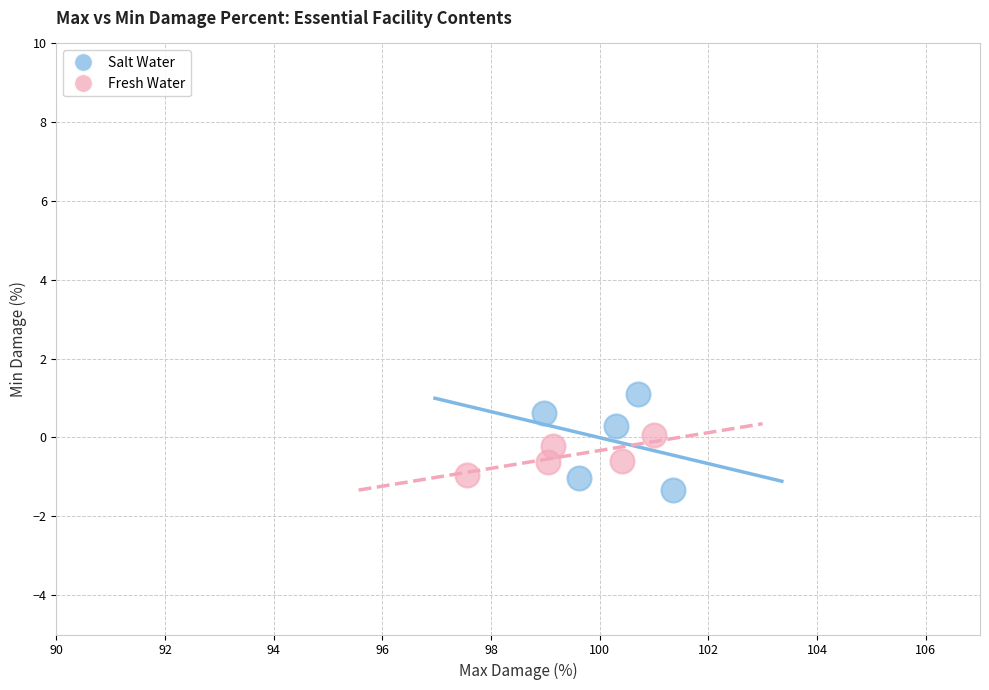

Which series has the largest Y range (max minus min)?

Salt Water